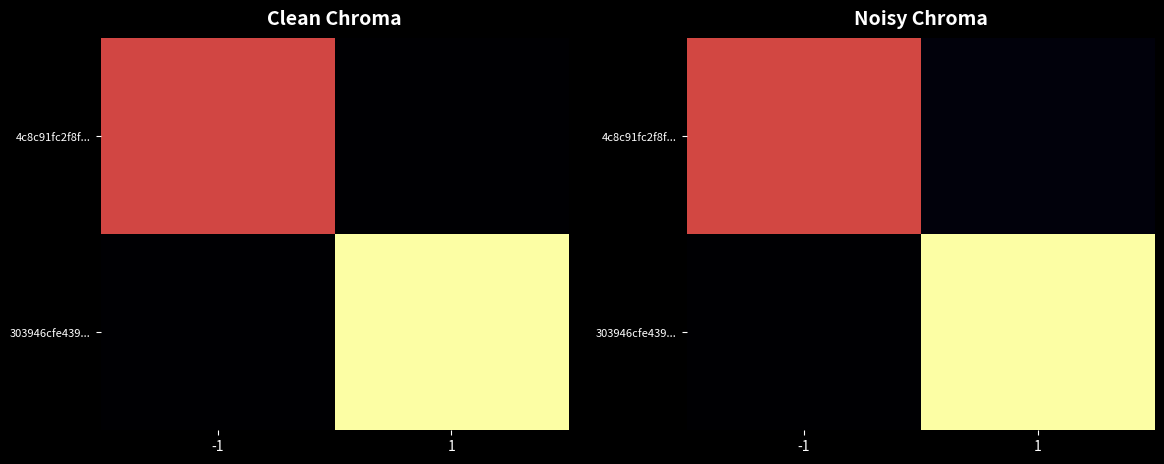

Between -1 and 1, which series saw the biggest shift?

303946cfe439...